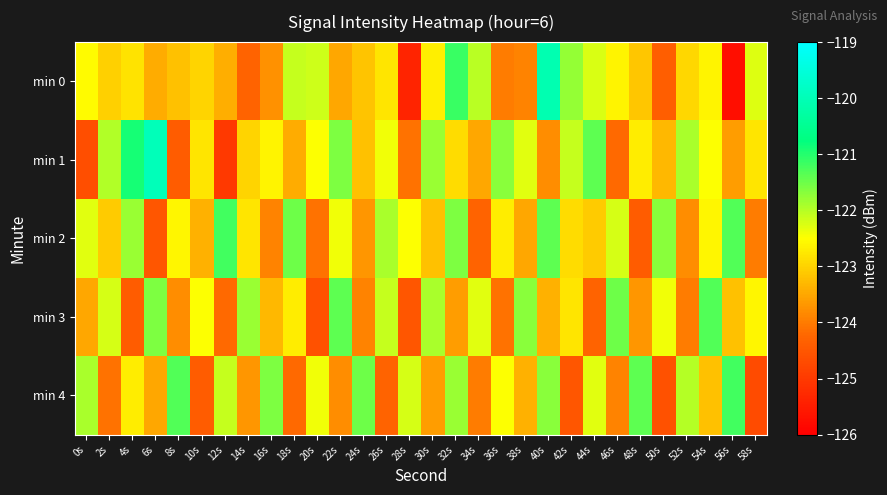

Which series changed the most between 30s and 56s?

min 0